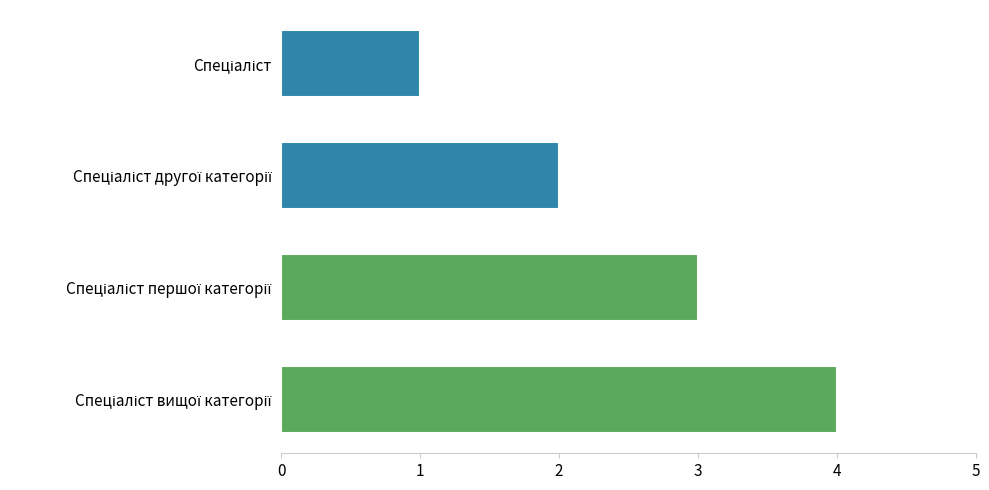

What is the sum of all values?

10